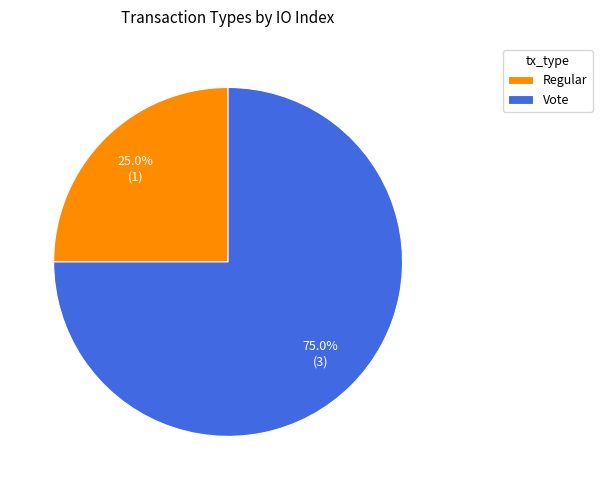

Does Regular represent more than half of the total?

No